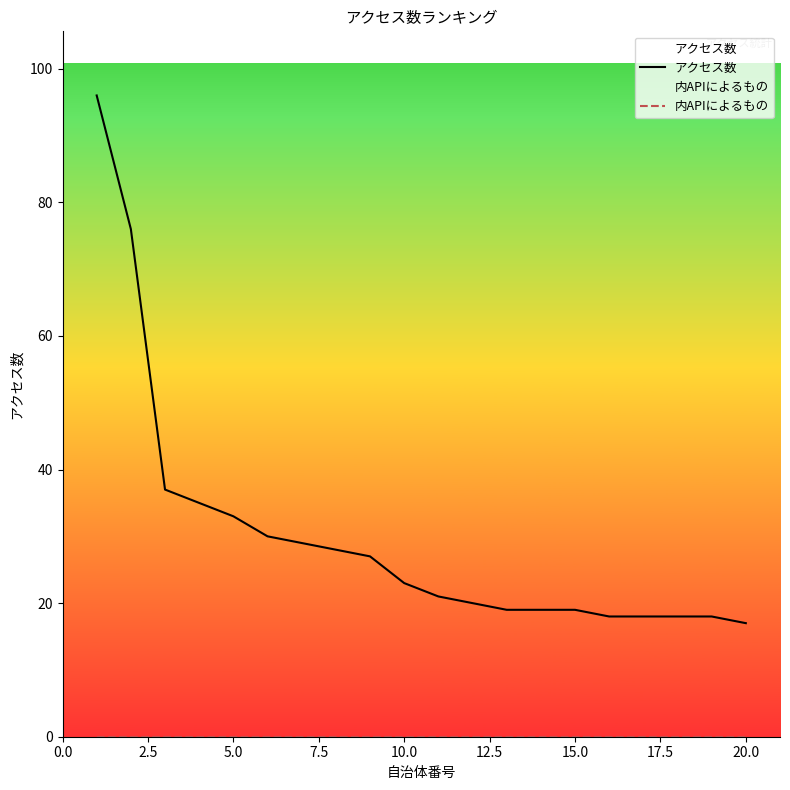

True or false: 内APIによるもの has more than 1 interior local peaks.

False